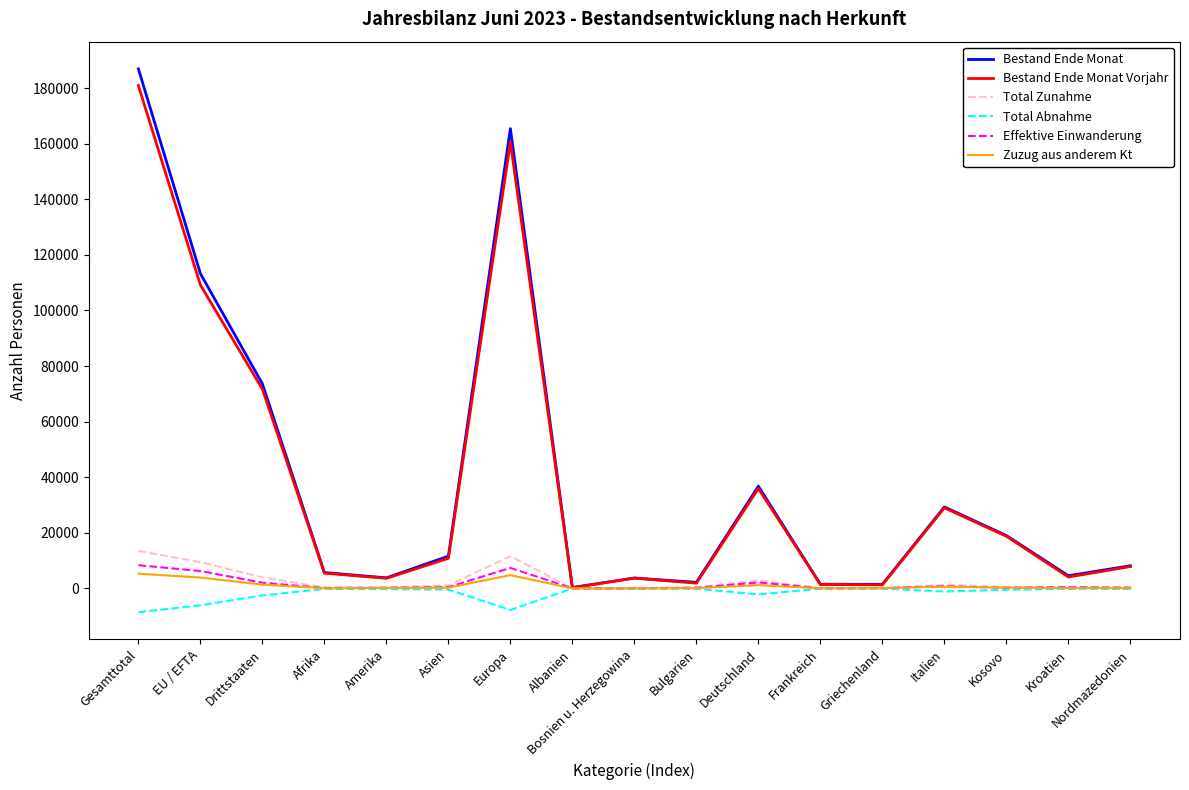

Does the chart have visible grid lines?

No